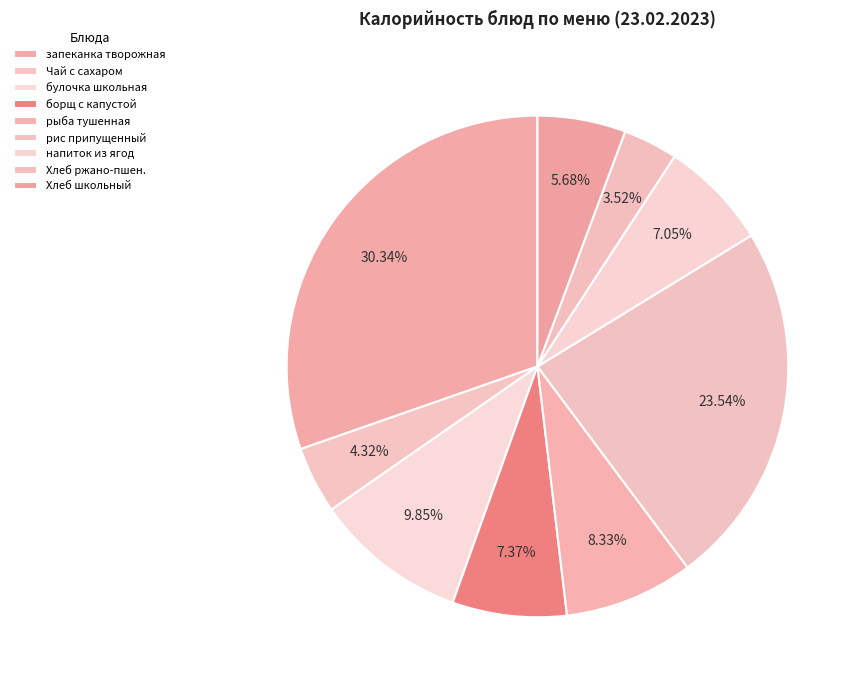

What percentage is NOT represented by Хлеб школьный?

94.3%